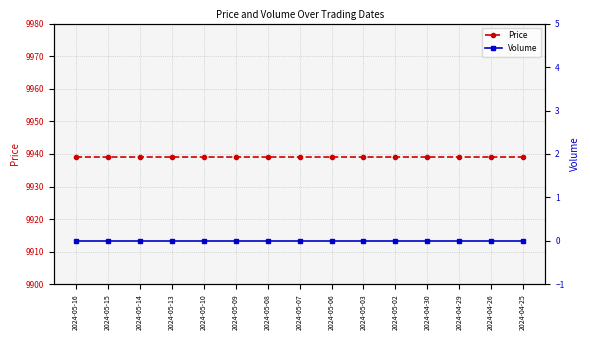

Rank the categories by Volume value from lowest to highest.

2024-05-16, 2024-05-15, 2024-05-14, 2024-05-13, 2024-05-10, 2024-05-09, 2024-05-08, 2024-05-07, 2024-05-06, 2024-05-03, 2024-05-02, 2024-04-30, 2024-04-29, 2024-04-26, 2024-04-25